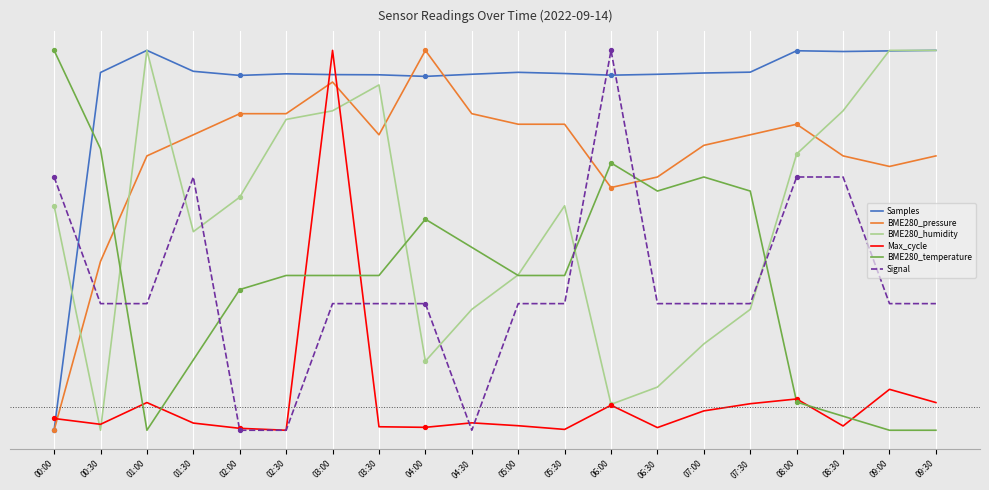

What are all the series names shown in the legend?

Samples, BME280_pressure, BME280_humidity, Max_cycle, BME280_temperature, Signal